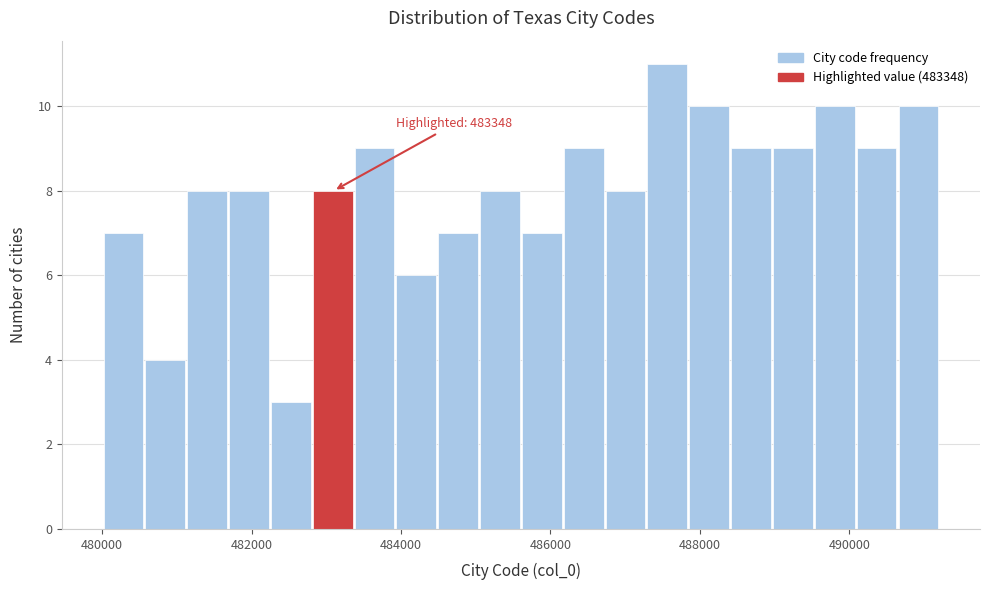

Read against the x-axis, roughly where is the centre of the tallest bar?

487600